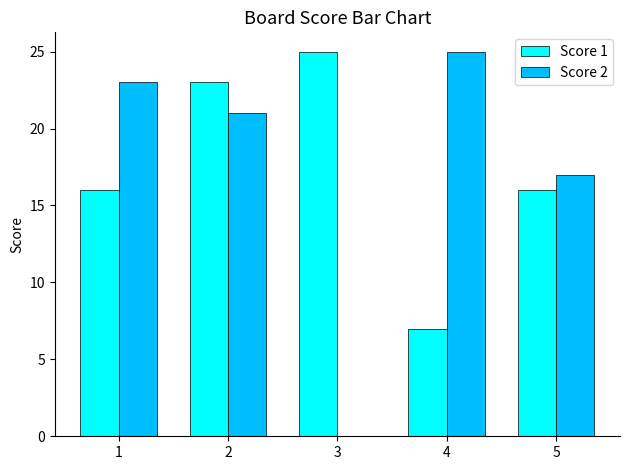

What is the difference between the Score 2 values at 4 and 3?

25